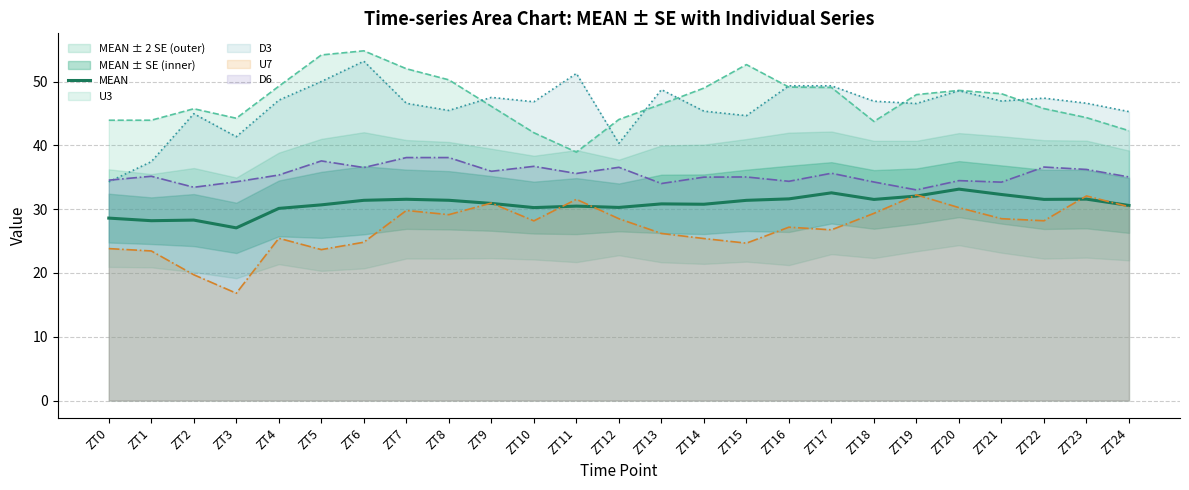

At which label is the value closest to 30?

ZT4